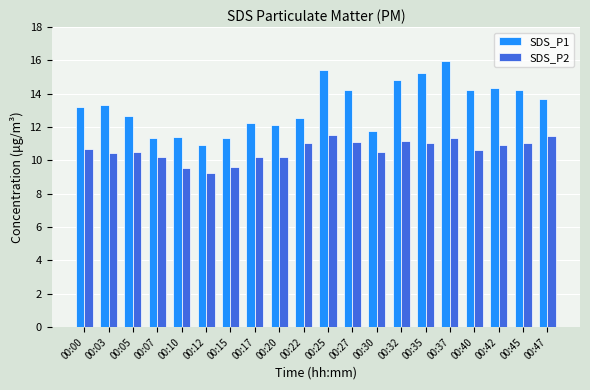

At how many categories does at least one series exceed 12?

15